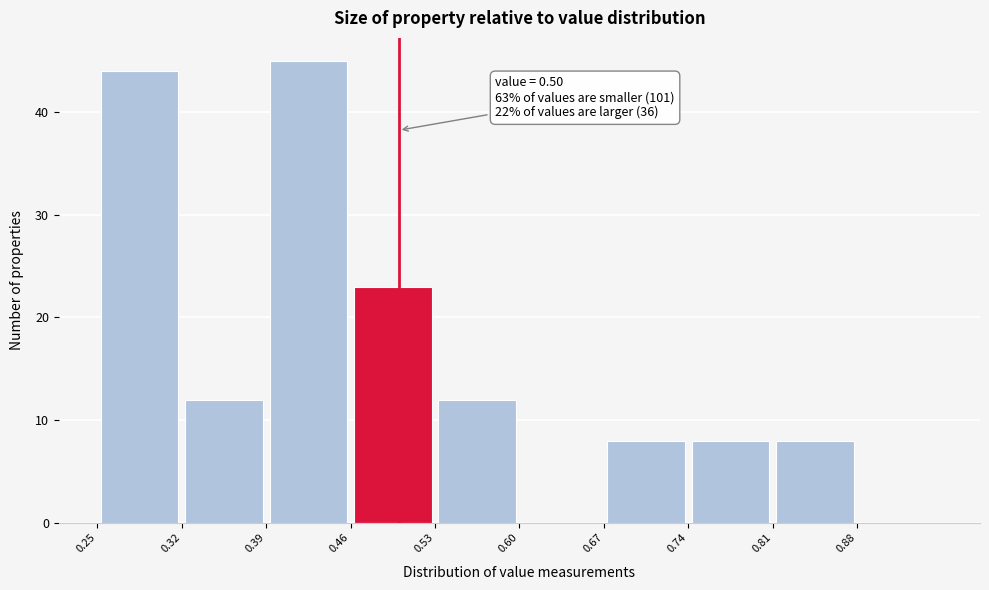

Which range on the x-axis has the tallest bar?

0.39 to 0.46